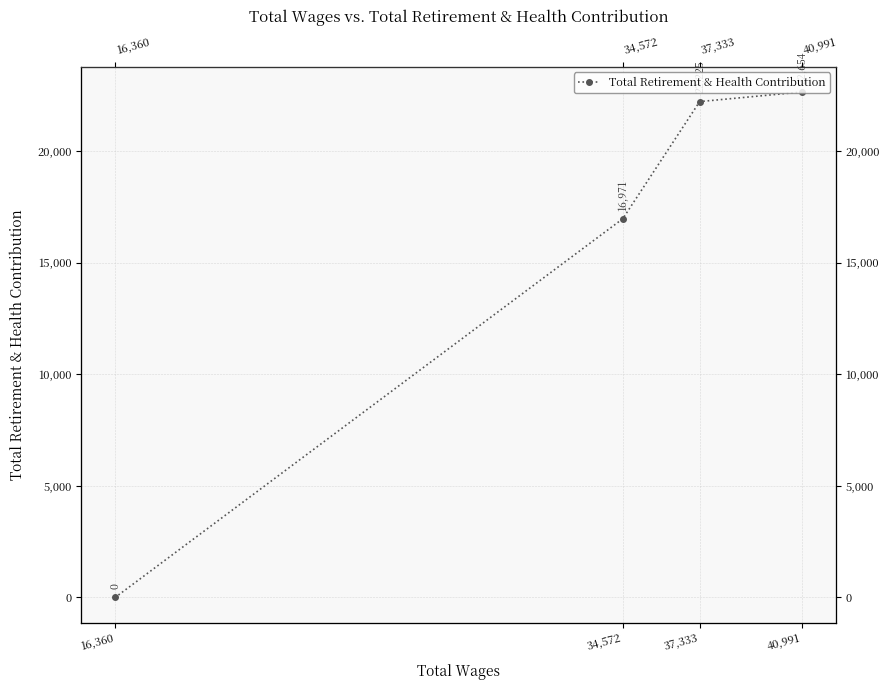

Between 16,360 and 37,333, which is larger?

37,333